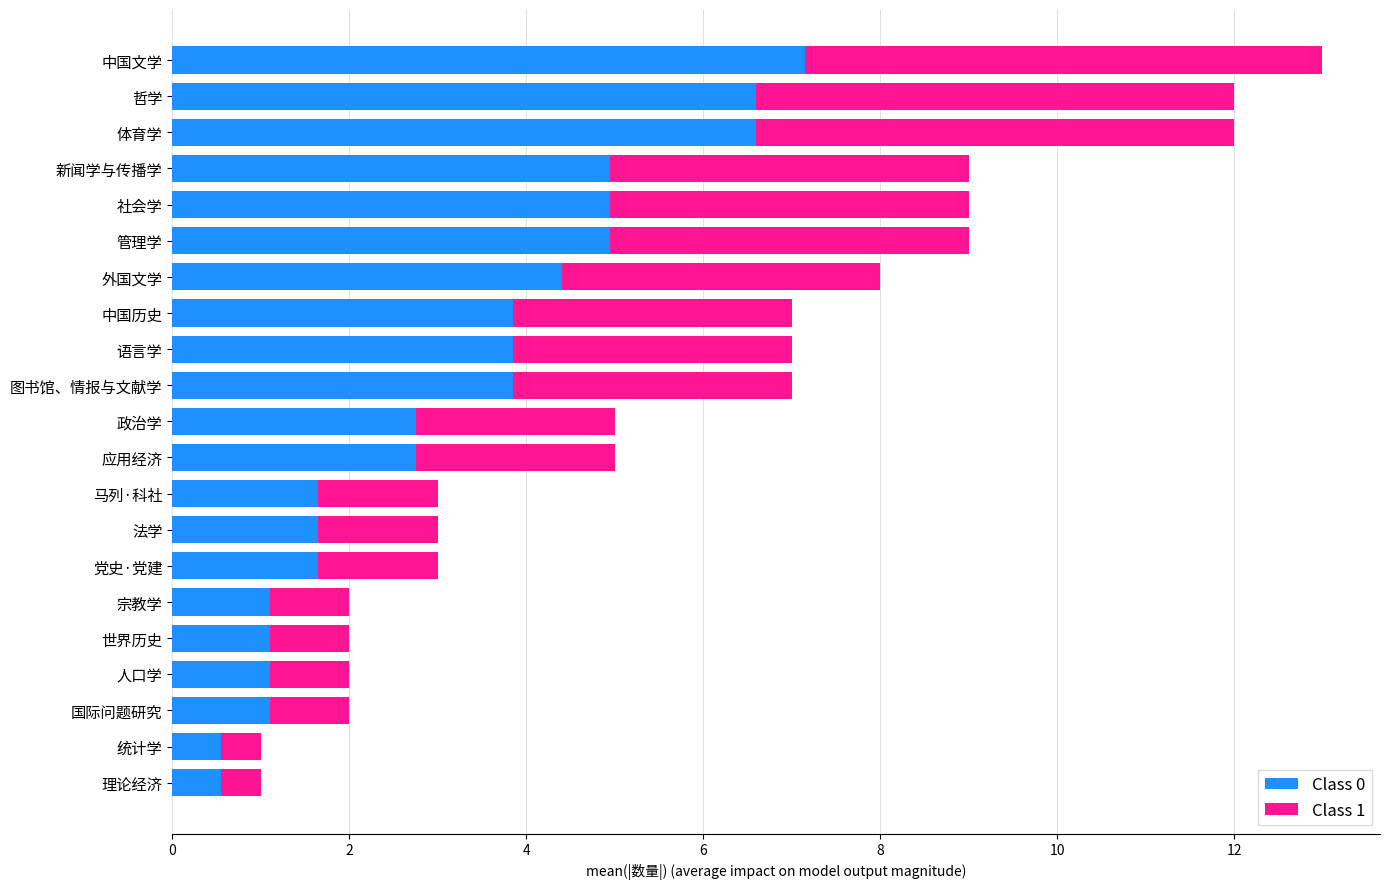

What is the total value across all series at 外国文学?

8.0